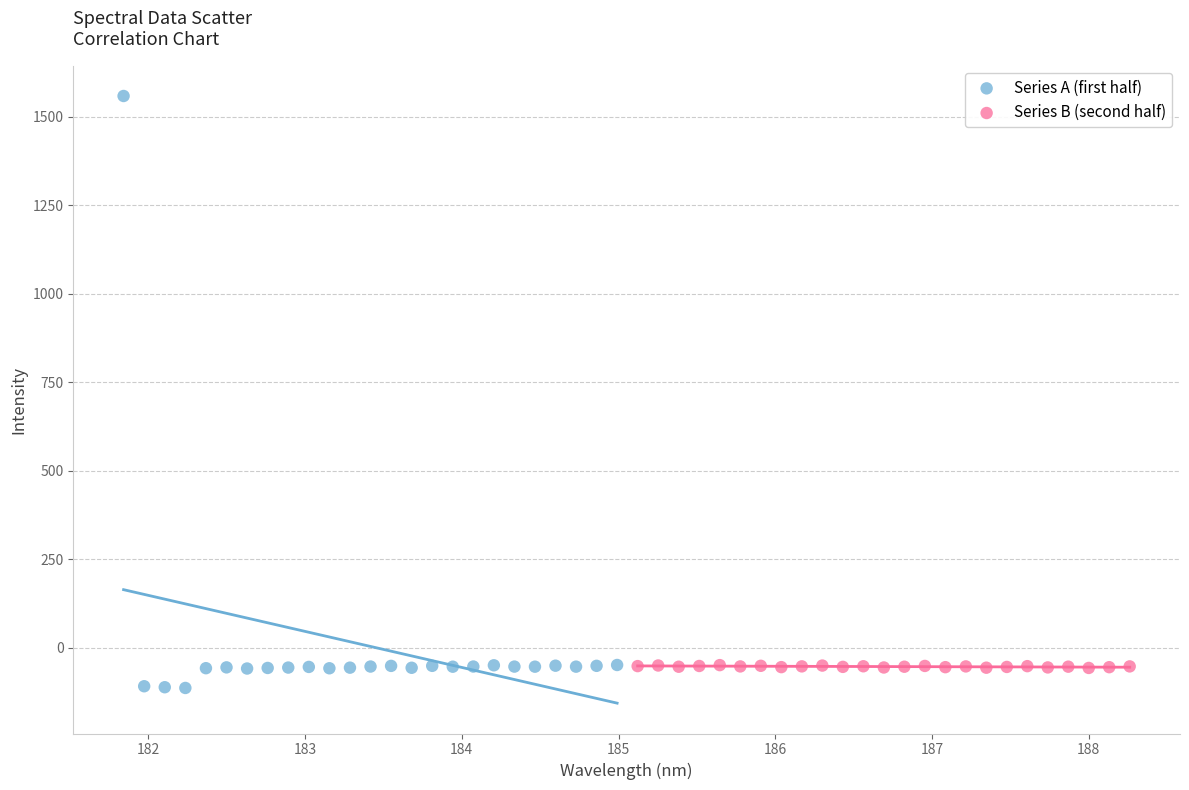

Which series reaches the maximum Y coordinate?

Series A (first half)